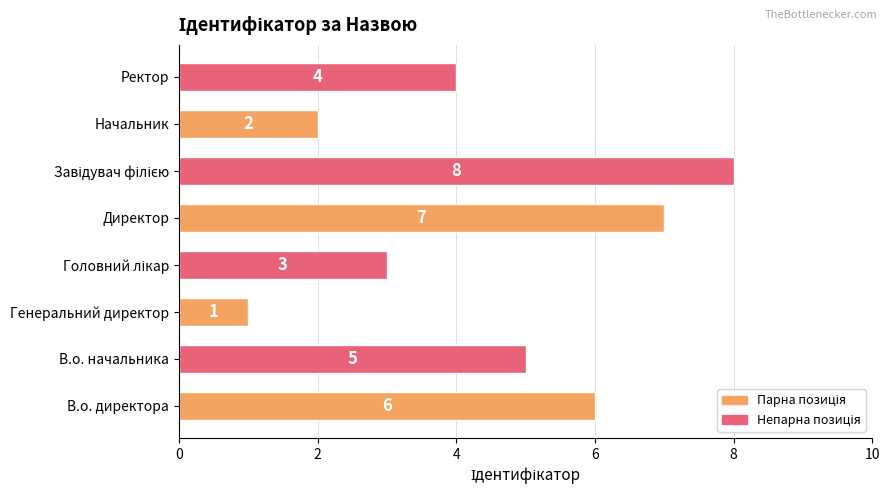

What is the greatest value displayed?

8